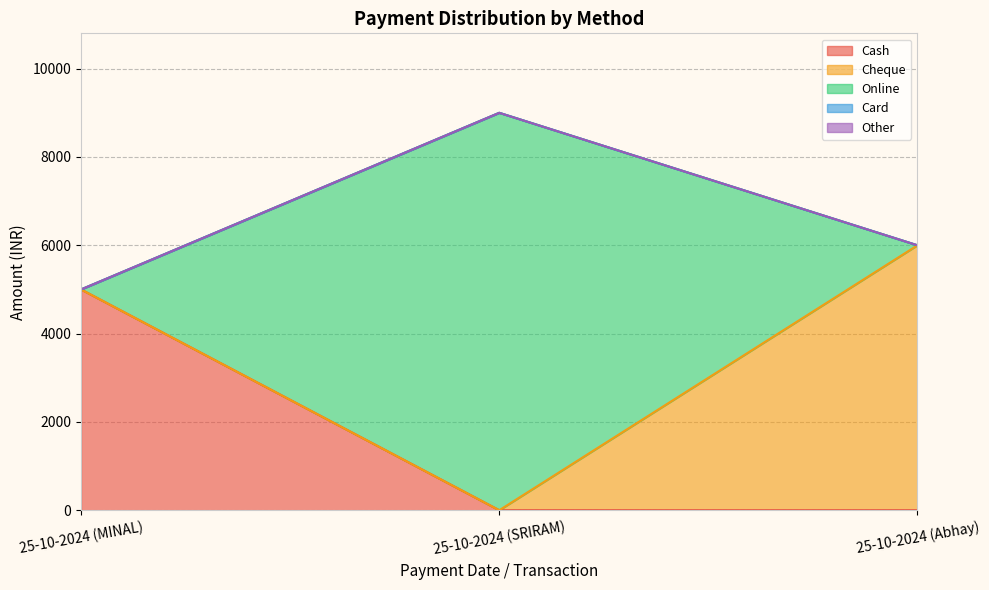

Reading left to right, transcribe all the data shown in this chart.

Cash: 5000	0	0
Cheque: 0	0	6000
Online: 0	9000	0
Card: 0	0	0
Other: 0	0	0